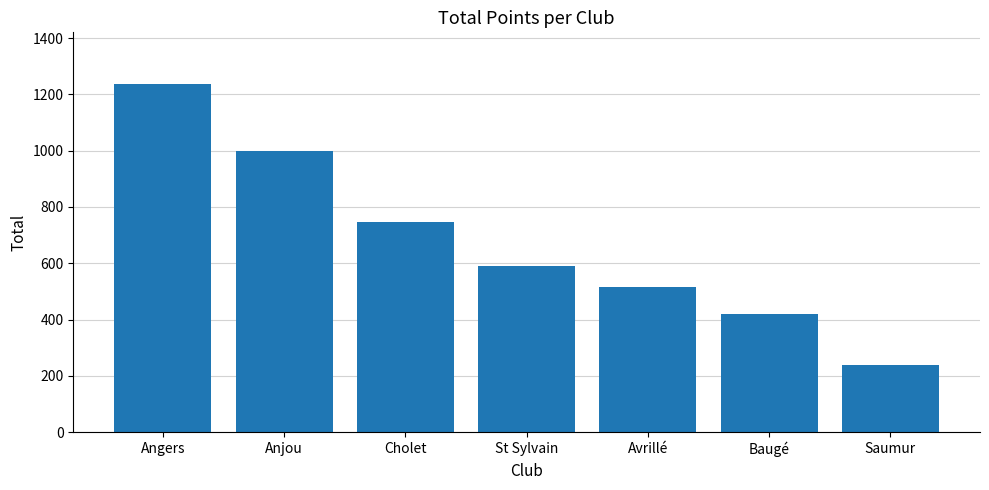

What is the difference between the second highest and second lowest values?

579